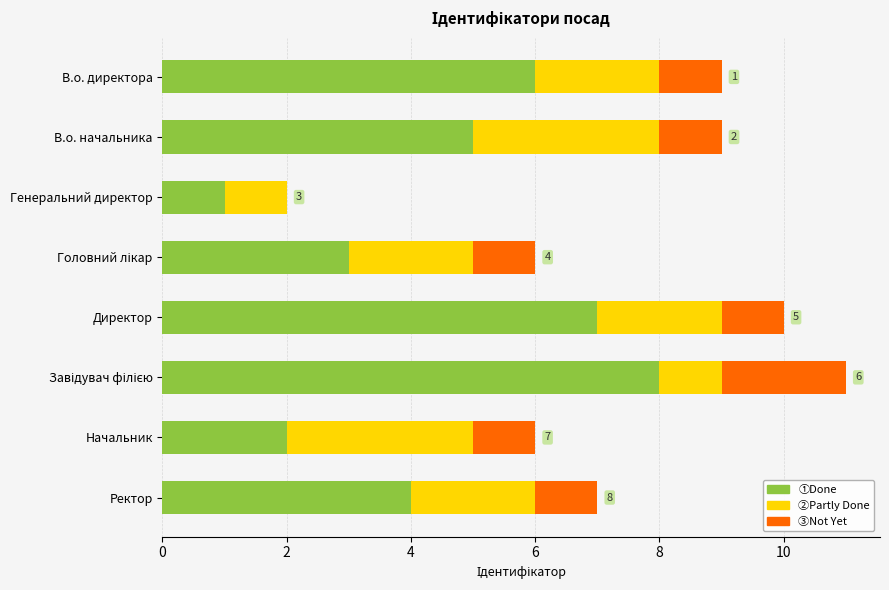

What is the total value across all series at В.о. начальника?

9